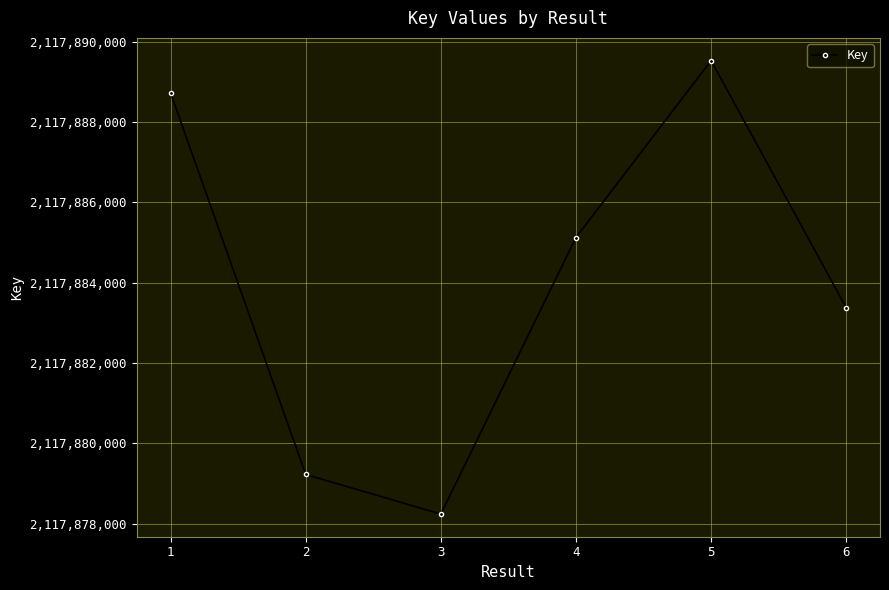

True or false: the data has more than 2 interior local peaks.

False